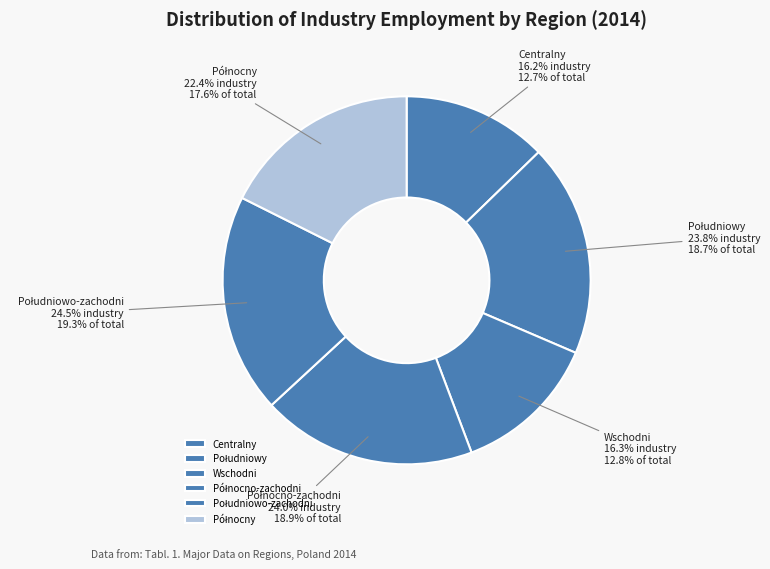

How many segments does this pie chart have?

6